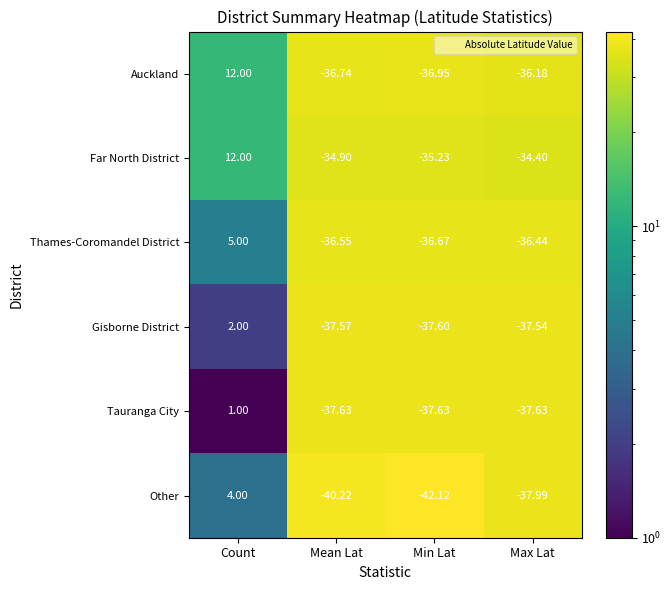

At Mean Lat, list the series in order from largest to smallest.

Far North District, Thames-Coromandel District, Auckland, Gisborne District, Tauranga City, Other